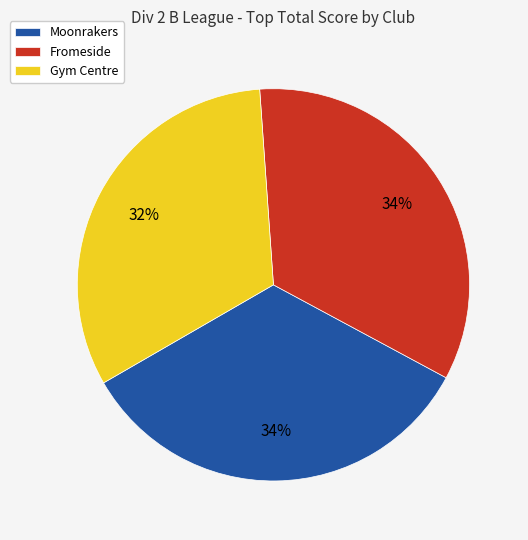

How many slices are in this pie chart?

3